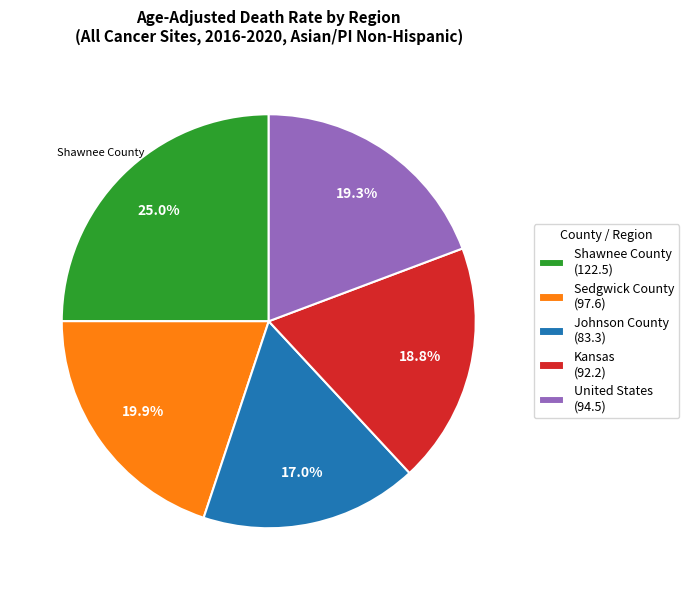

Count the number of slices in the pie.

5